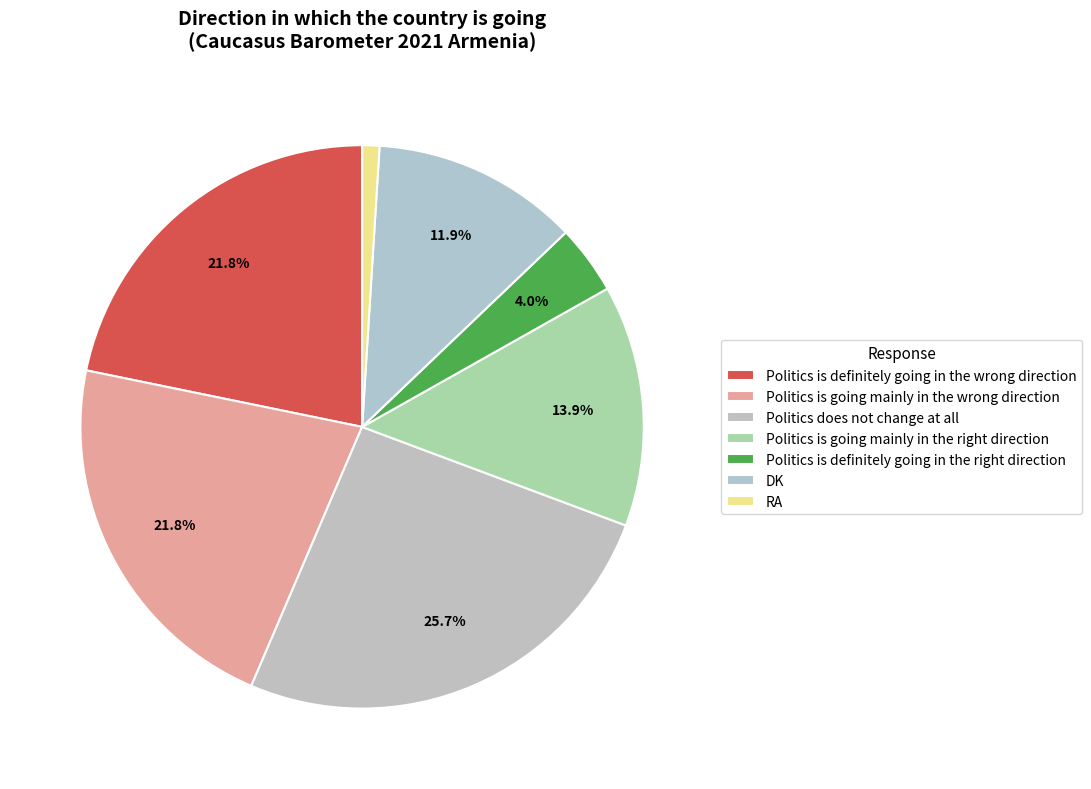

To the nearest percent, what portion does Politics is going mainly in the wrong direction represent?

22%